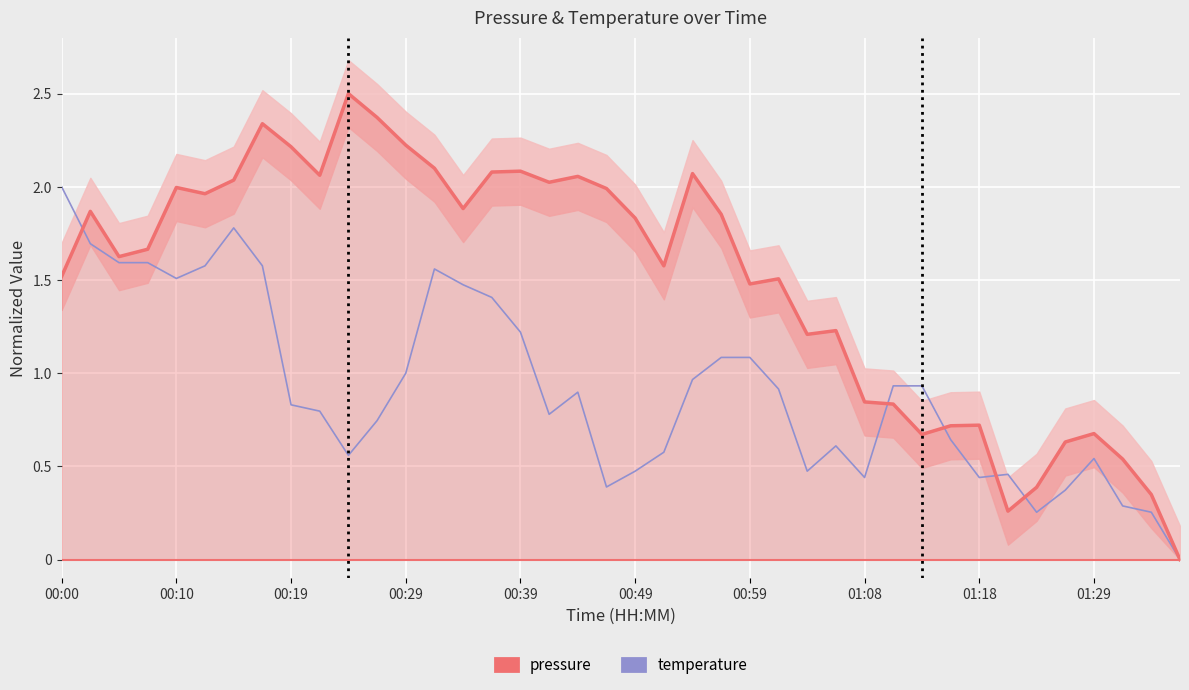

How many interior local peaks does the pressure series have?

11